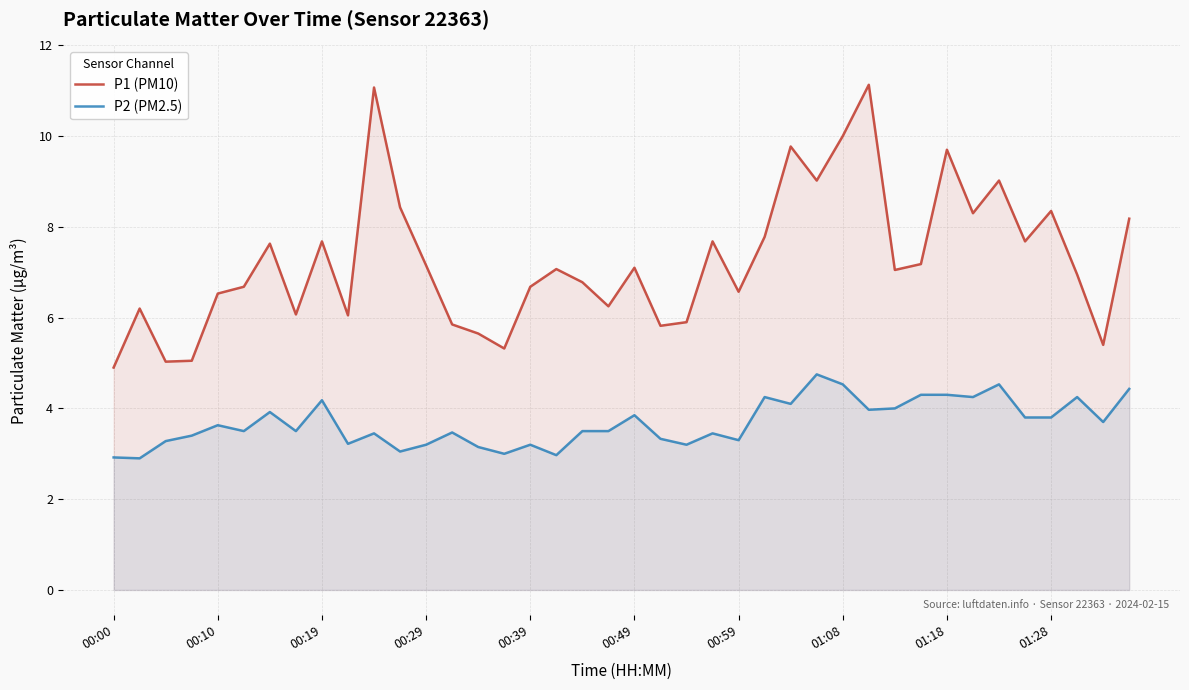

Which series has the largest range (max minus min)?

P1 (PM10)